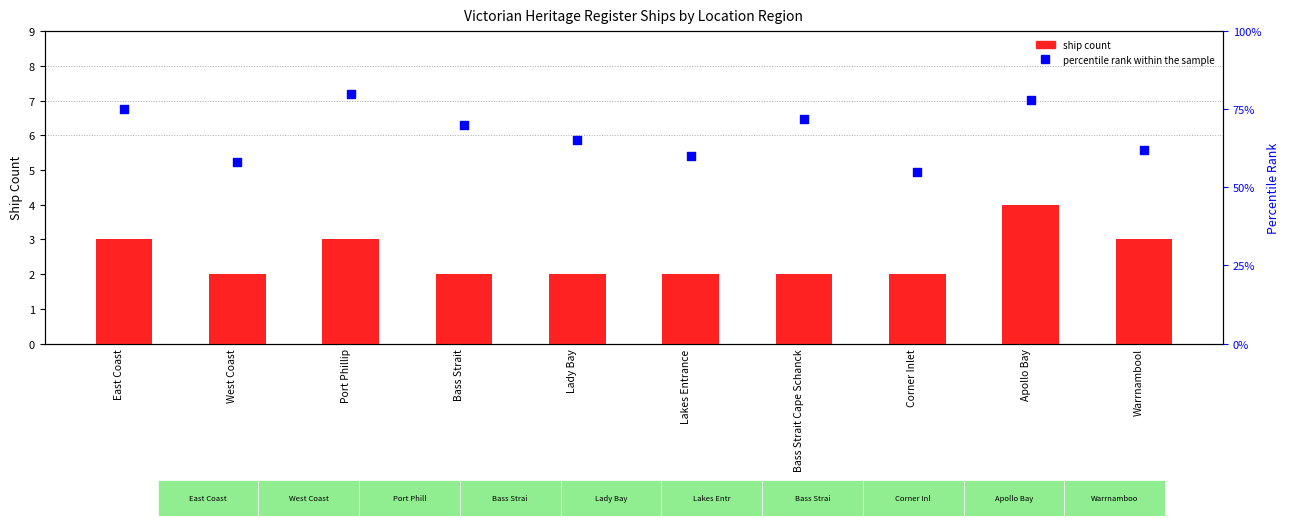

Which series has the largest total across all categories?

percentile rank within the sample